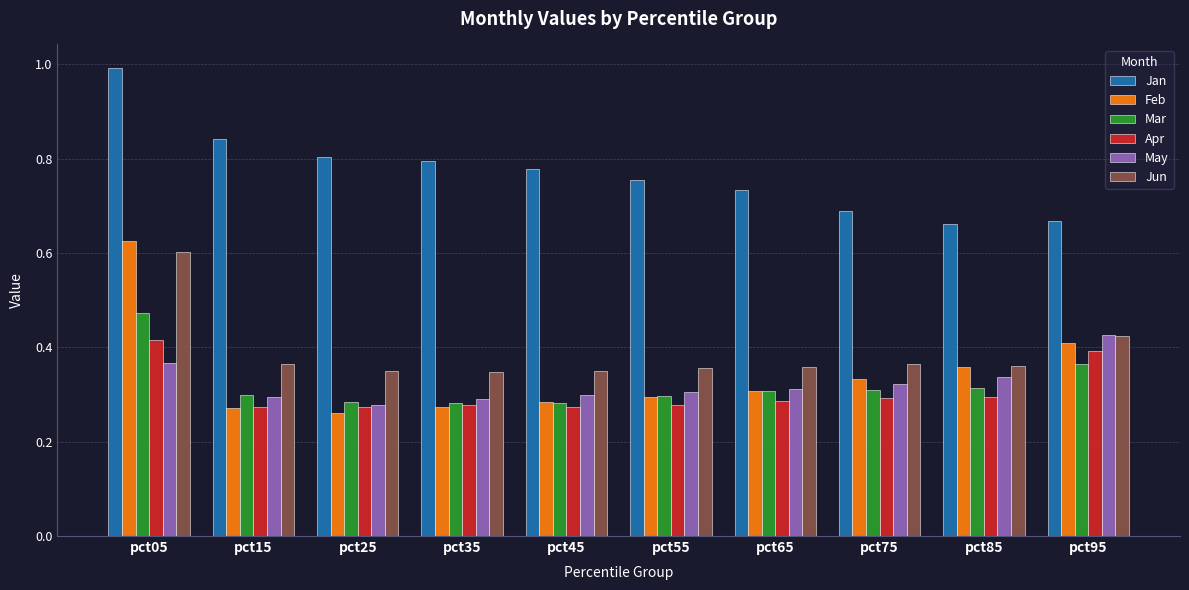

What is the sum of all Jan values?

7.7